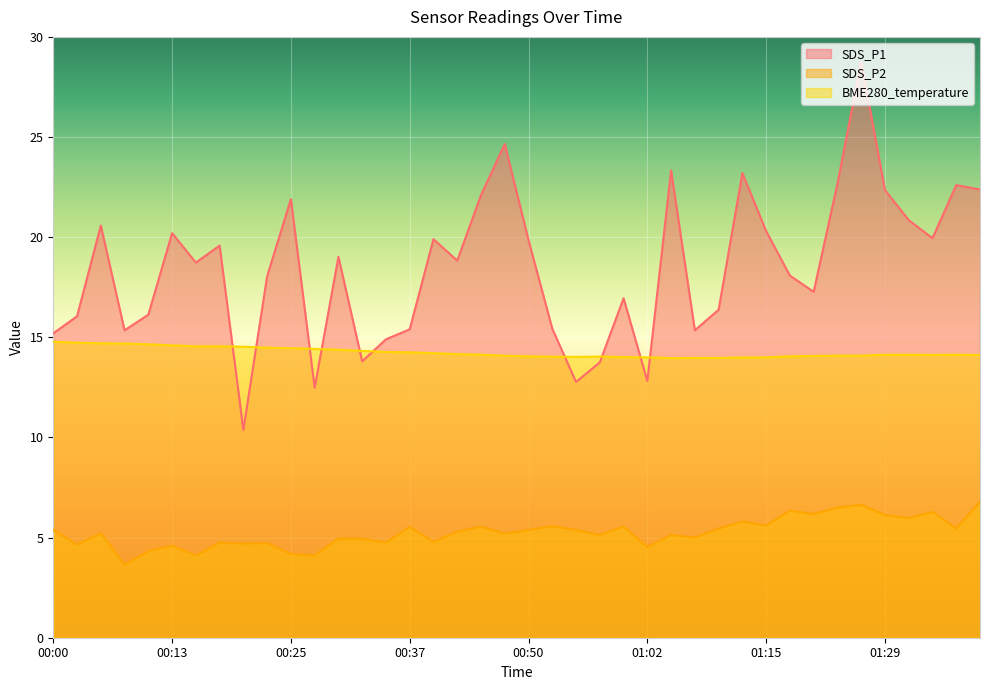

At which category does SDS_P1 reach its first local peak?

00:05